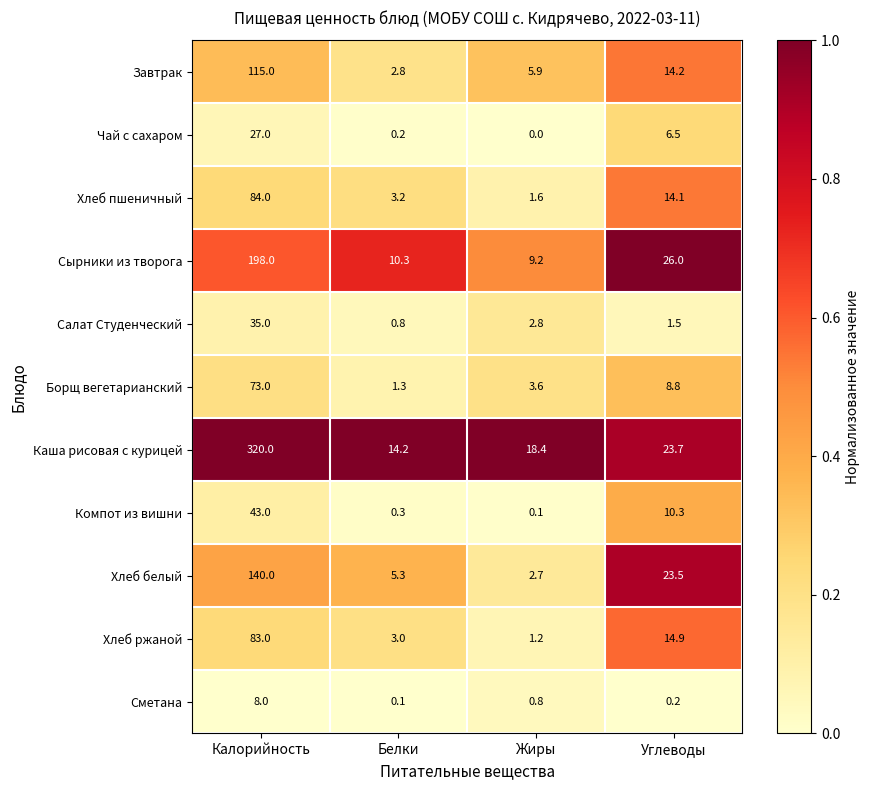

What is the difference between the highest and lowest values at Жиры?

18.4